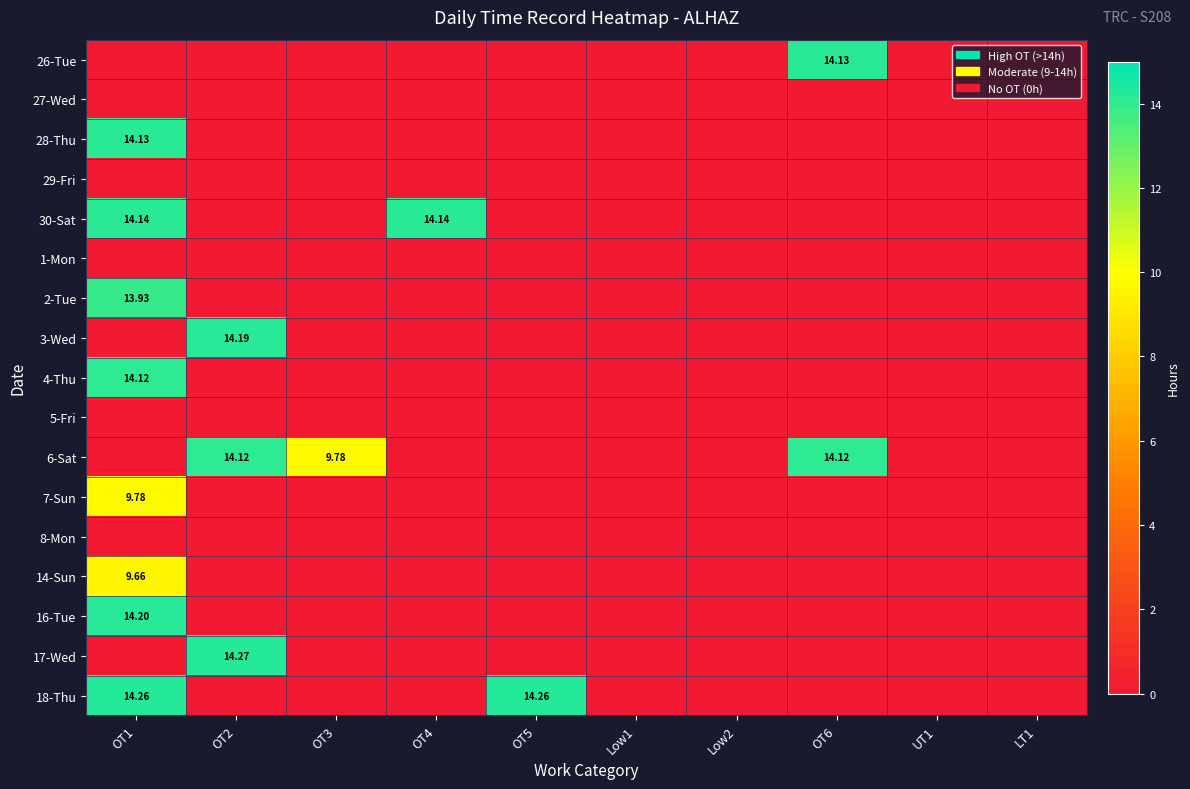

At OT5, list the series in order from largest to smallest.

18-Thu, 26-Tue, 27-Wed, 28-Thu, 29-Fri, 30-Sat, 1-Mon, 2-Tue, 3-Wed, 4-Thu, 5-Fri, 6-Sat, 7-Sun, 8-Mon, 14-Sun, 16-Tue, 17-Wed